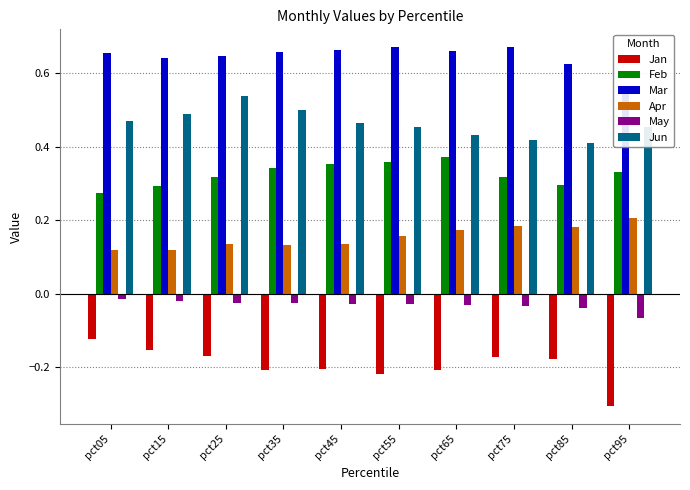

What is the value of the Jun bar at the 8th from the left?

0.4